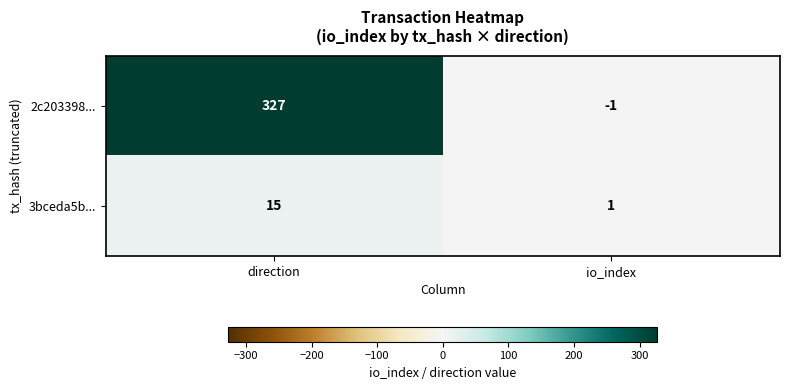

Which series has the largest total across all categories?

2c203398...